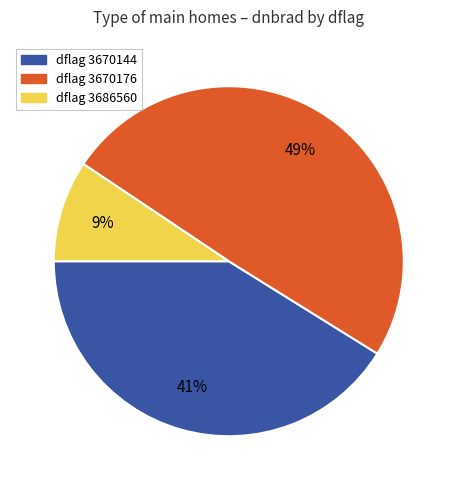

To the nearest percent, what is the average slice percentage?

33%